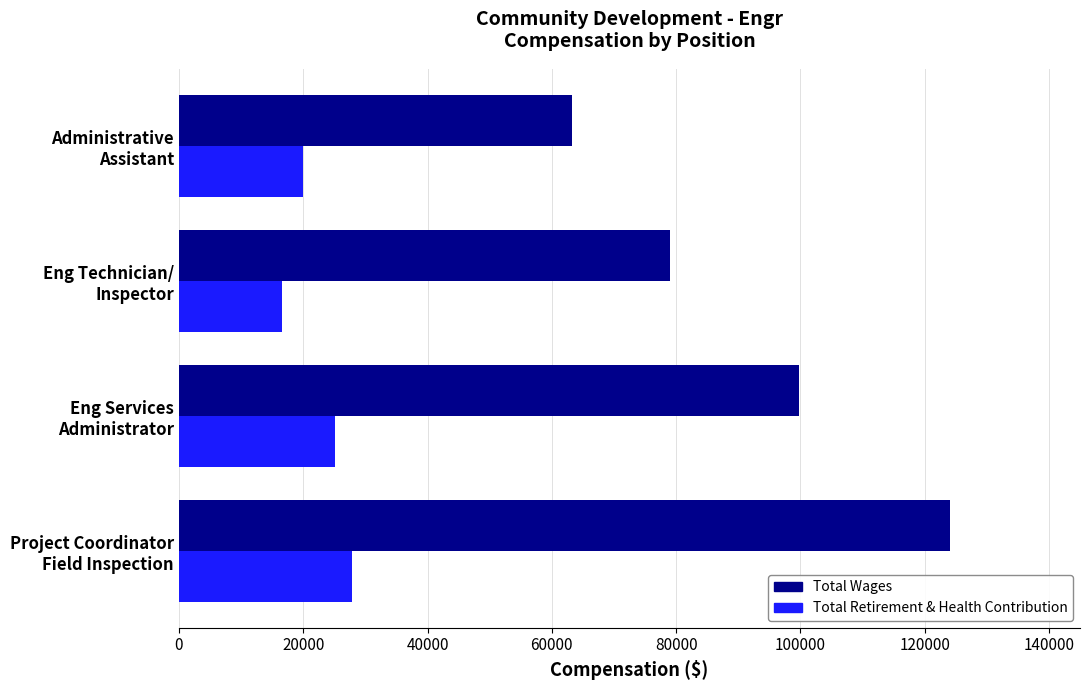

At how many categories does at least one series exceed 96026?

2